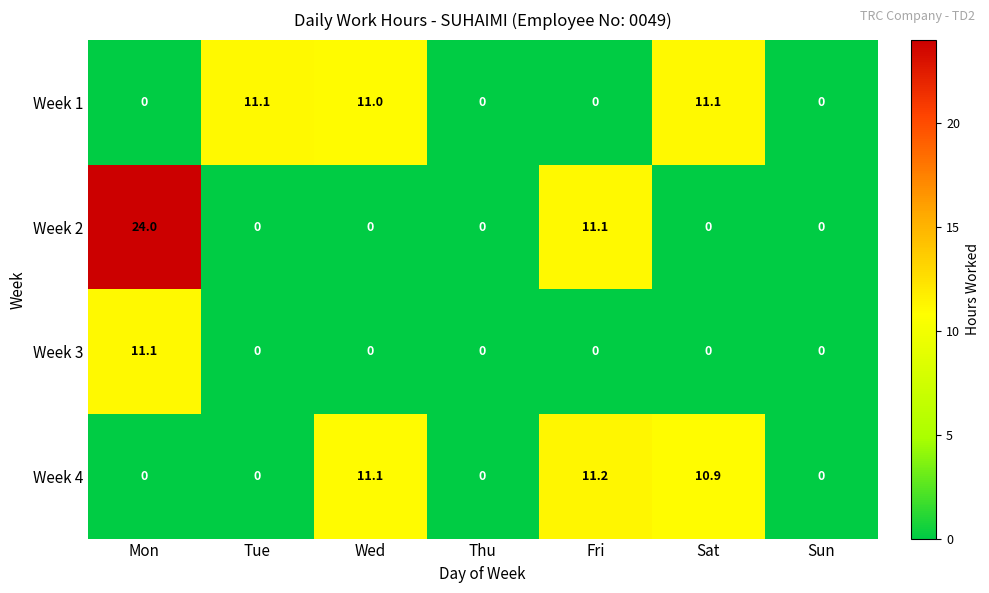

How many distinct data groups are displayed?

4